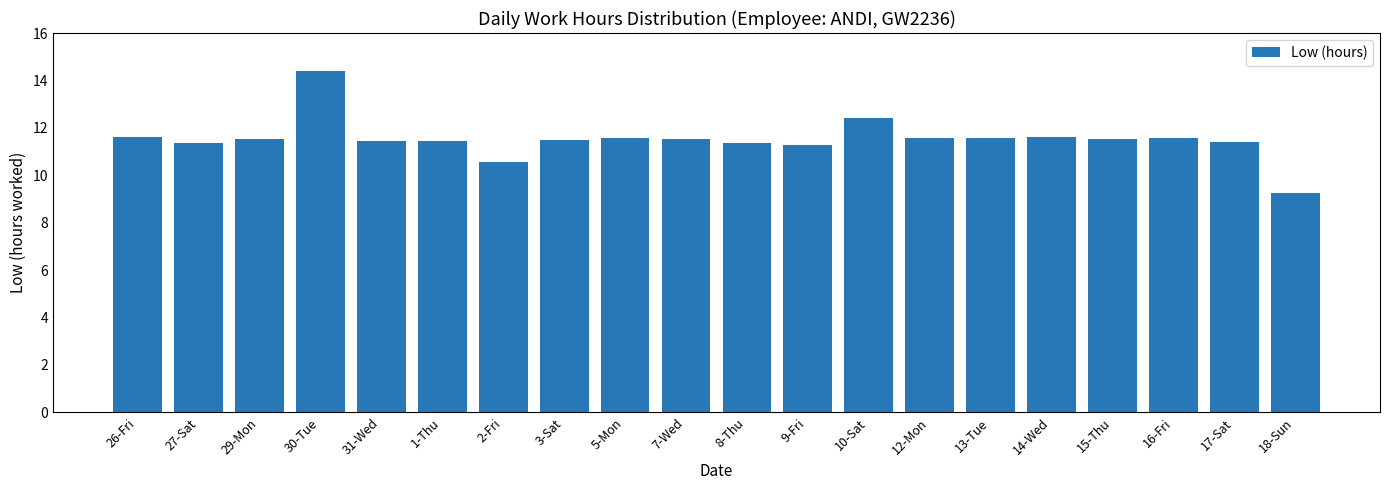

What is the smallest value displayed?

9.3